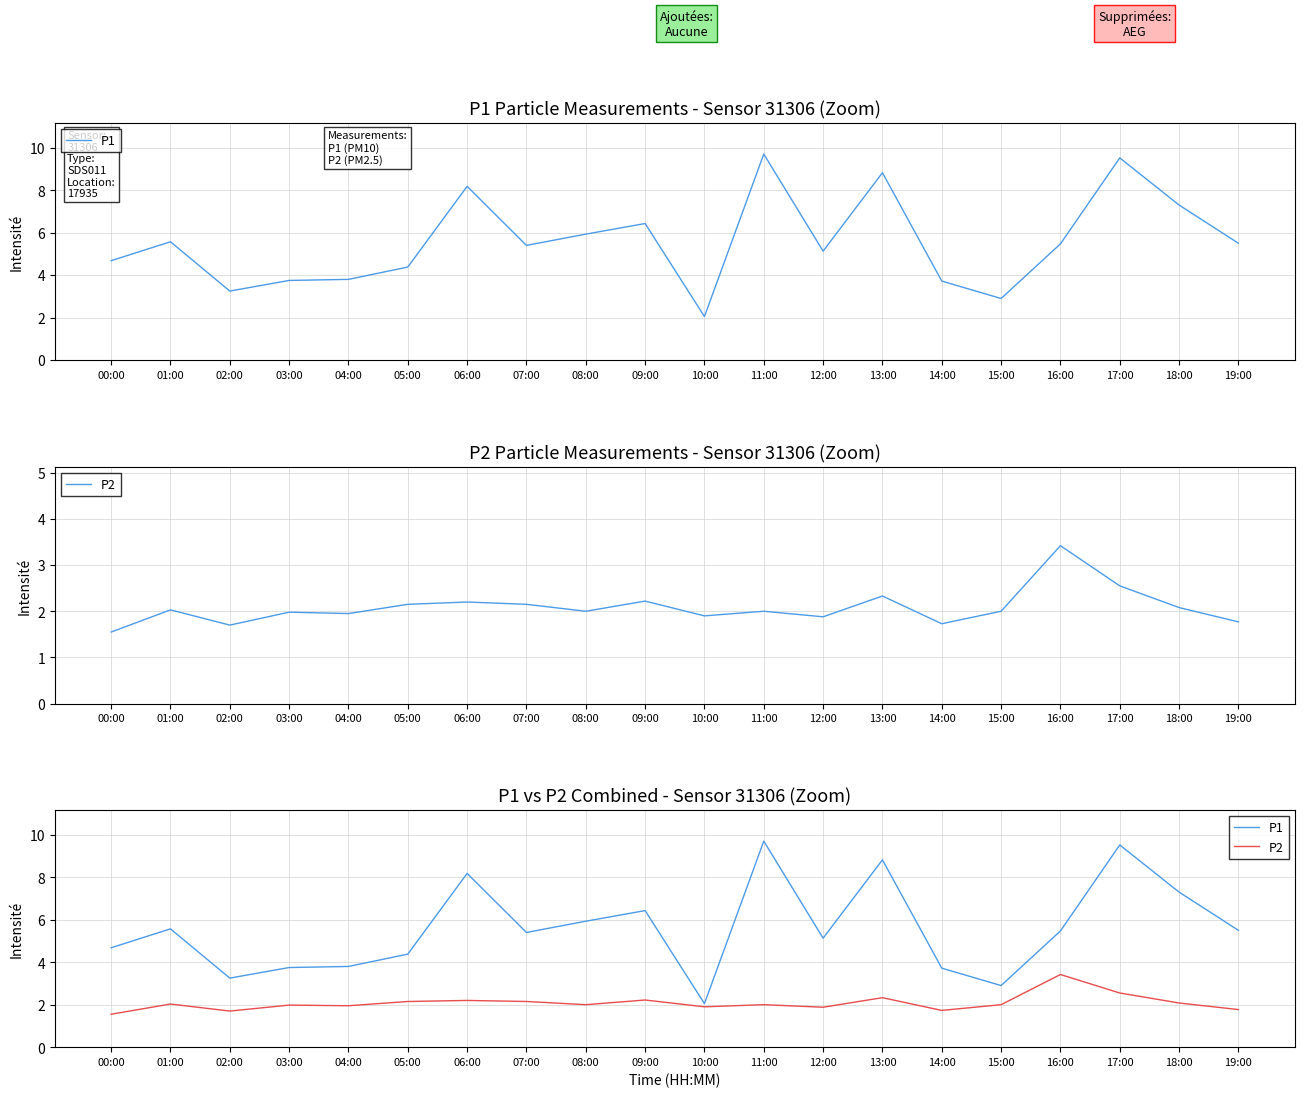

Where is P1 nearest to the value 5?

12:00